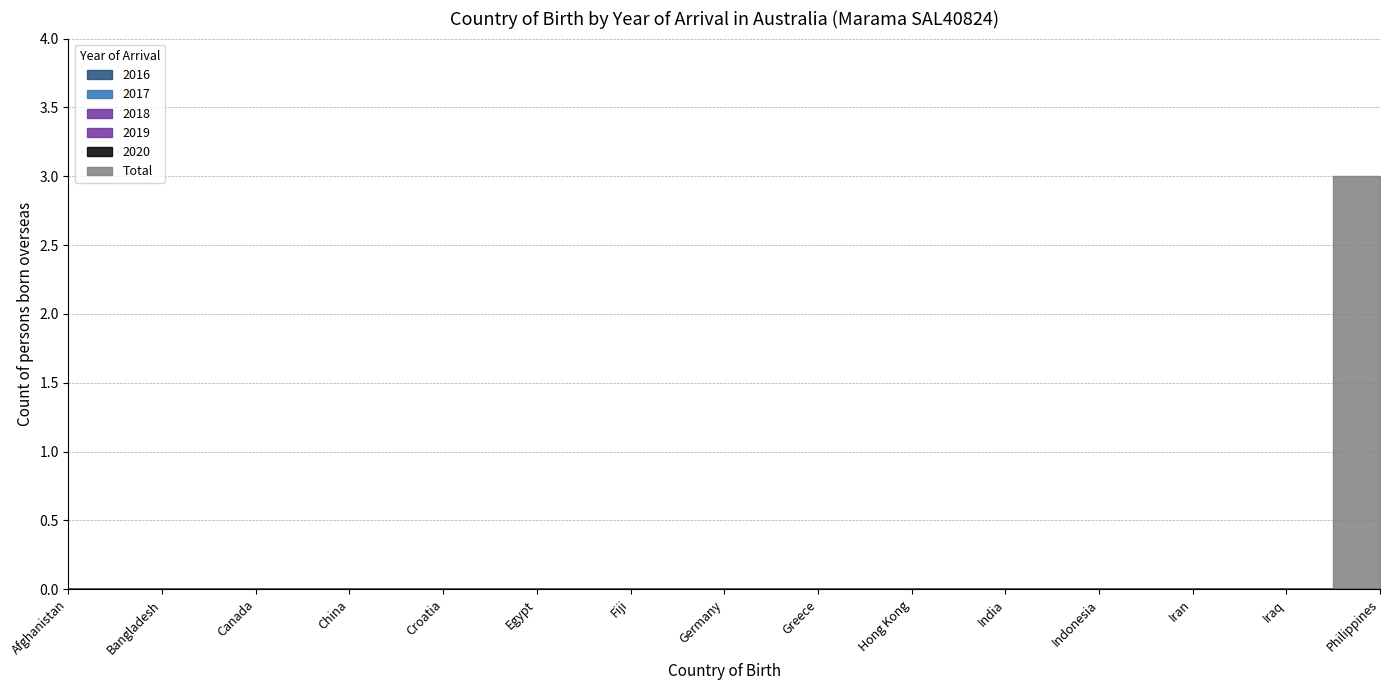

At how many categories does at least one series exceed 2?

1